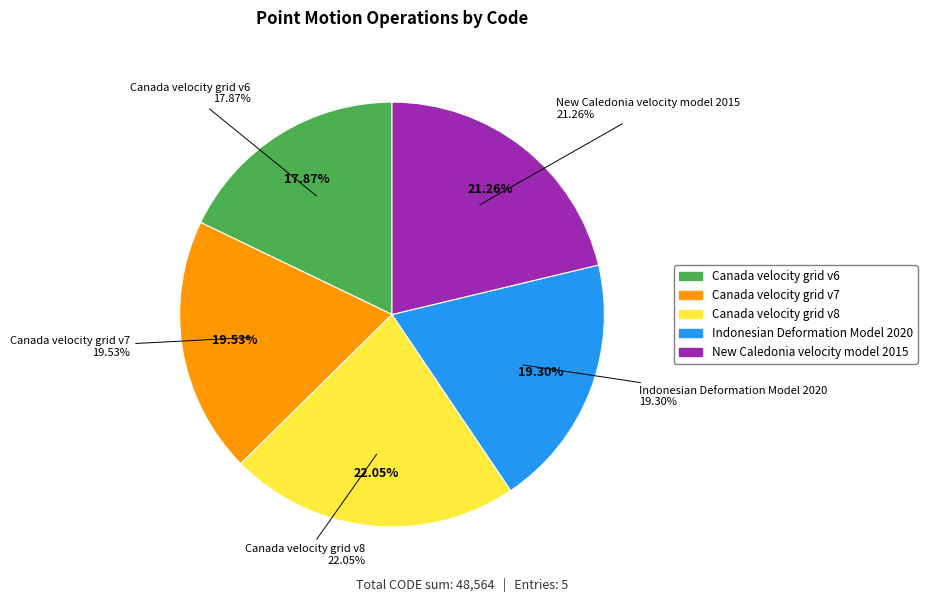

Rank the categories by value from highest to lowest.

Canada velocity grid v8, New Caledonia velocity model 2015, Canada velocity grid v7, Indonesian Deformation Model 2020, Canada velocity grid v6